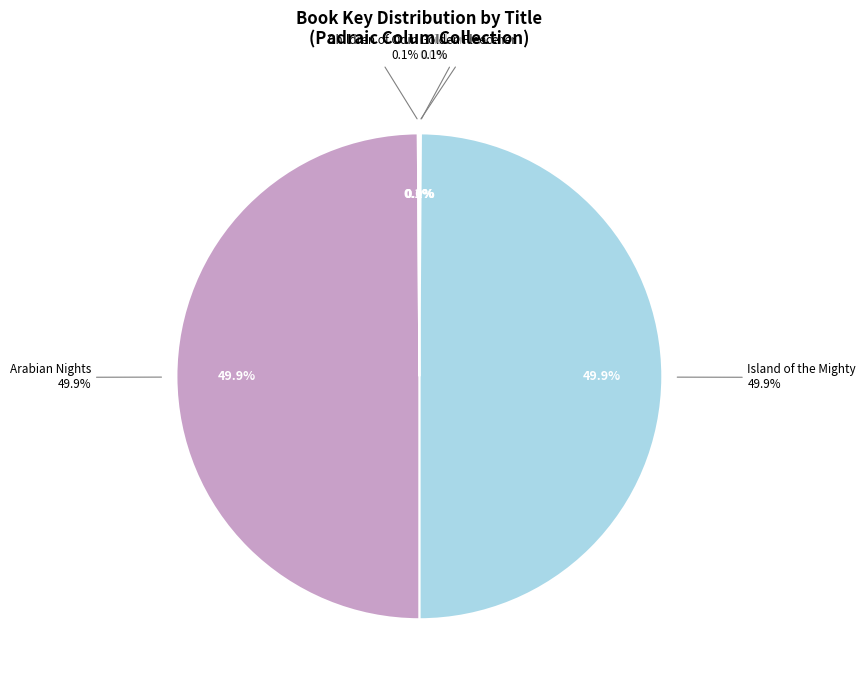

True or false: Arabian Nights accounts for 50% of the total.

True